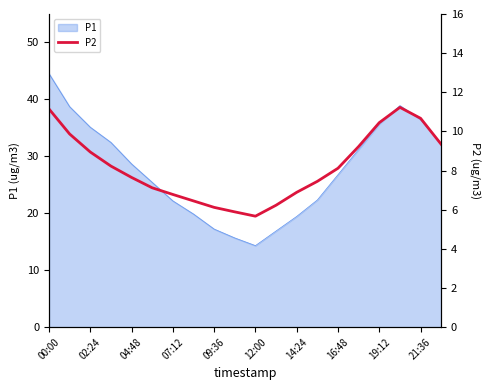

Count the number of values greater than 8.

10